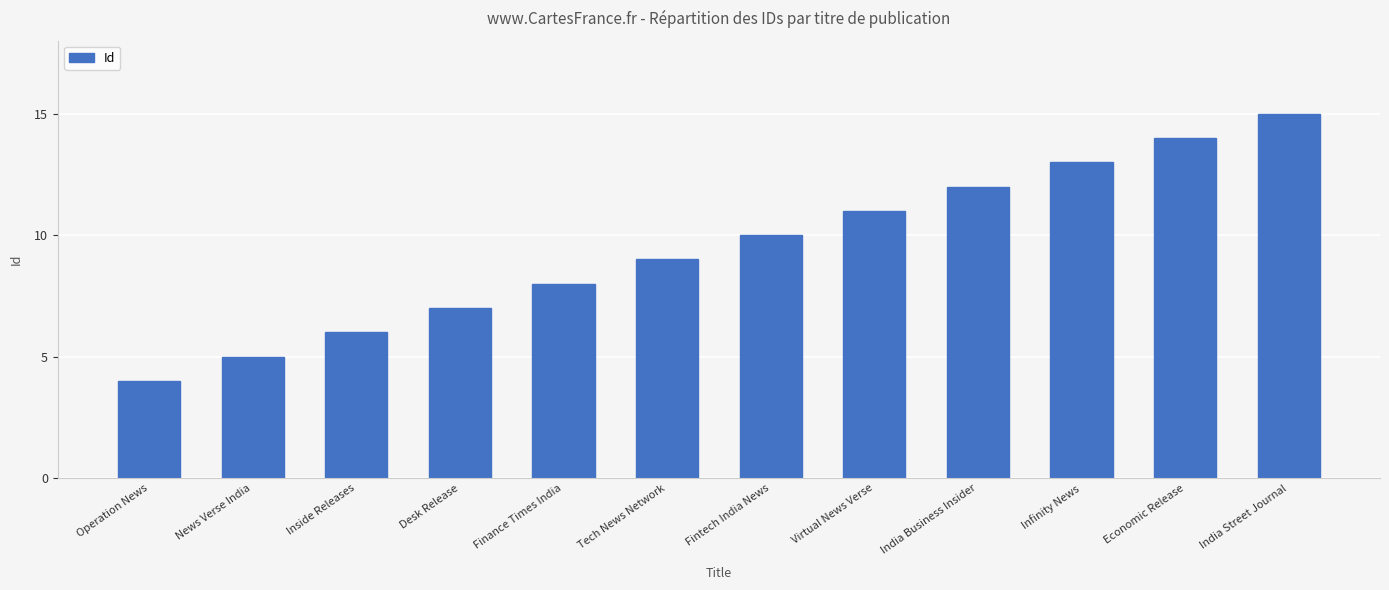

What position from the left is Finance Times India?

5